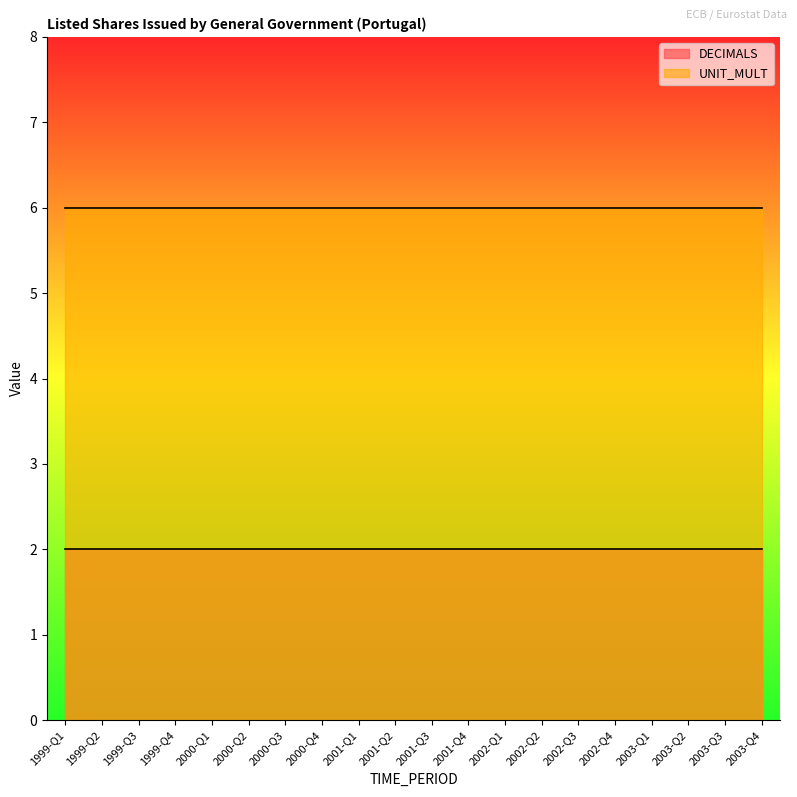

What is the sum of all DECIMALS values?

40